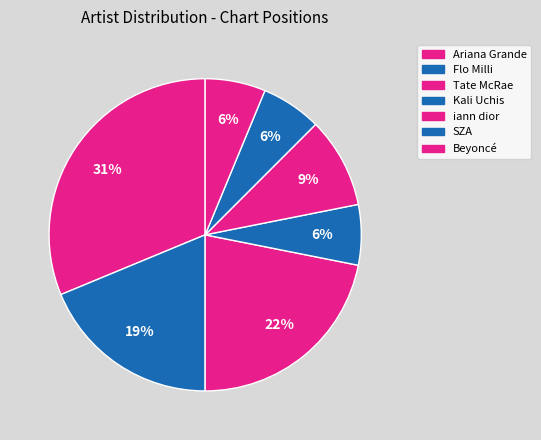

To the nearest percent, what is the difference between the largest and smallest slice percentages?

25%